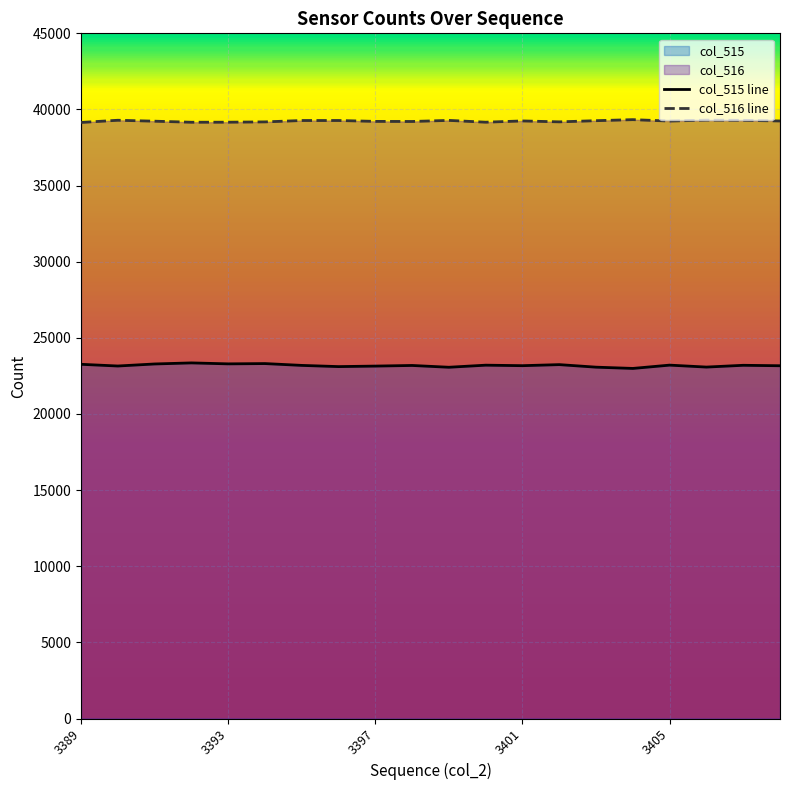

Which series has the widest spread of values?

col_515 line